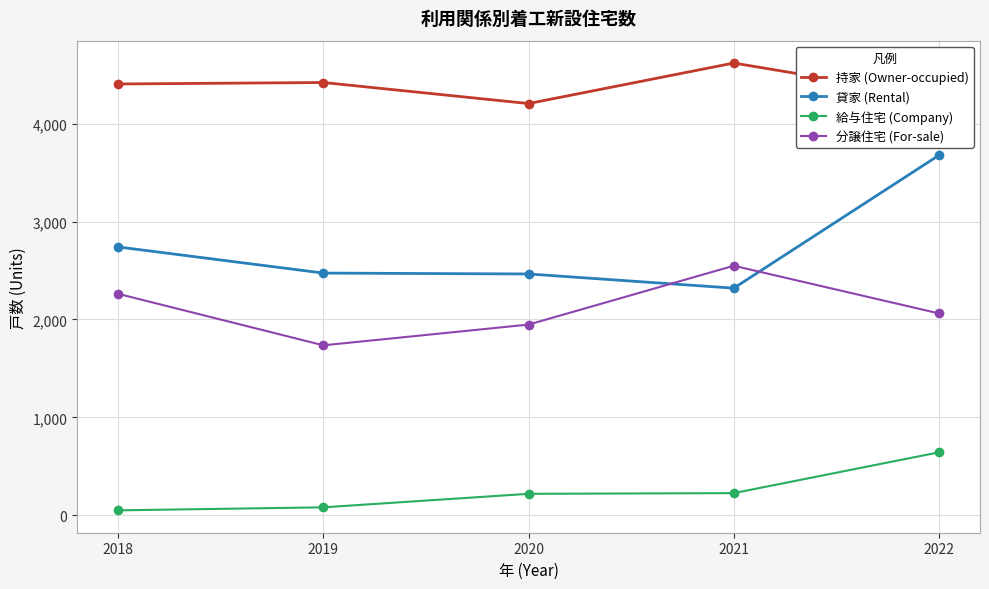

List the series in order of their peak value, lowest first.

給与住宅 (Company), 分譲住宅 (For-sale), 貸家 (Rental), 持家 (Owner-occupied)